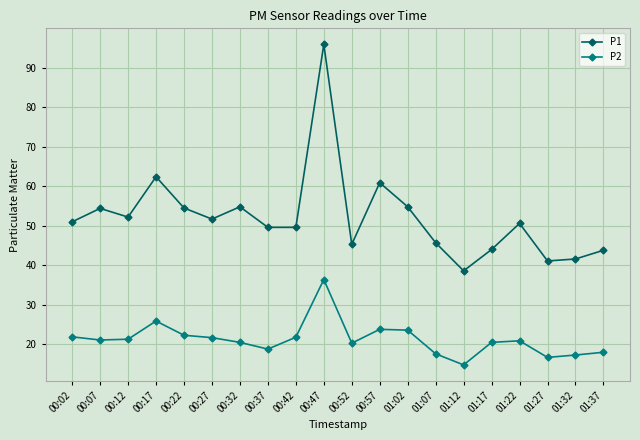

What is the label of the 16th point from the left?

01:17